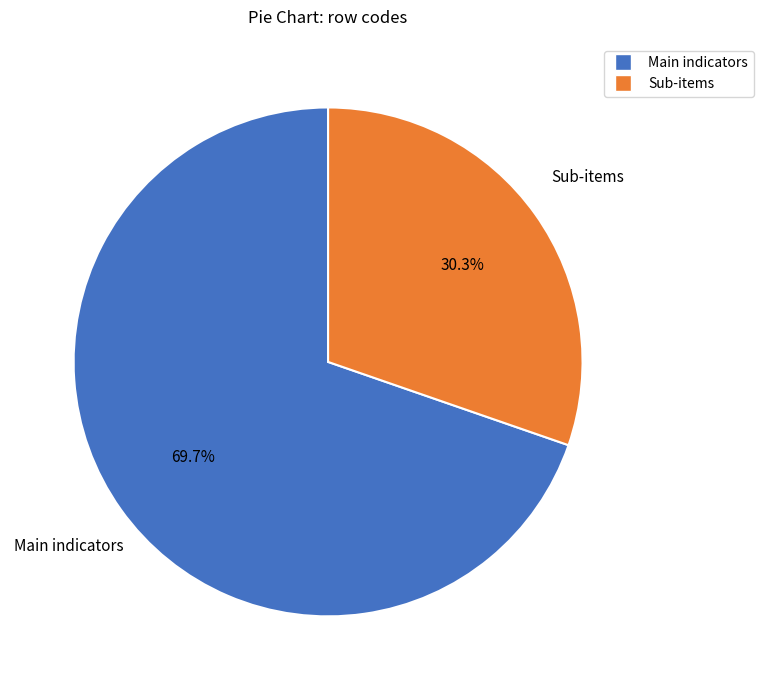

Is there any slice that represents more than half of the pie?

Yes